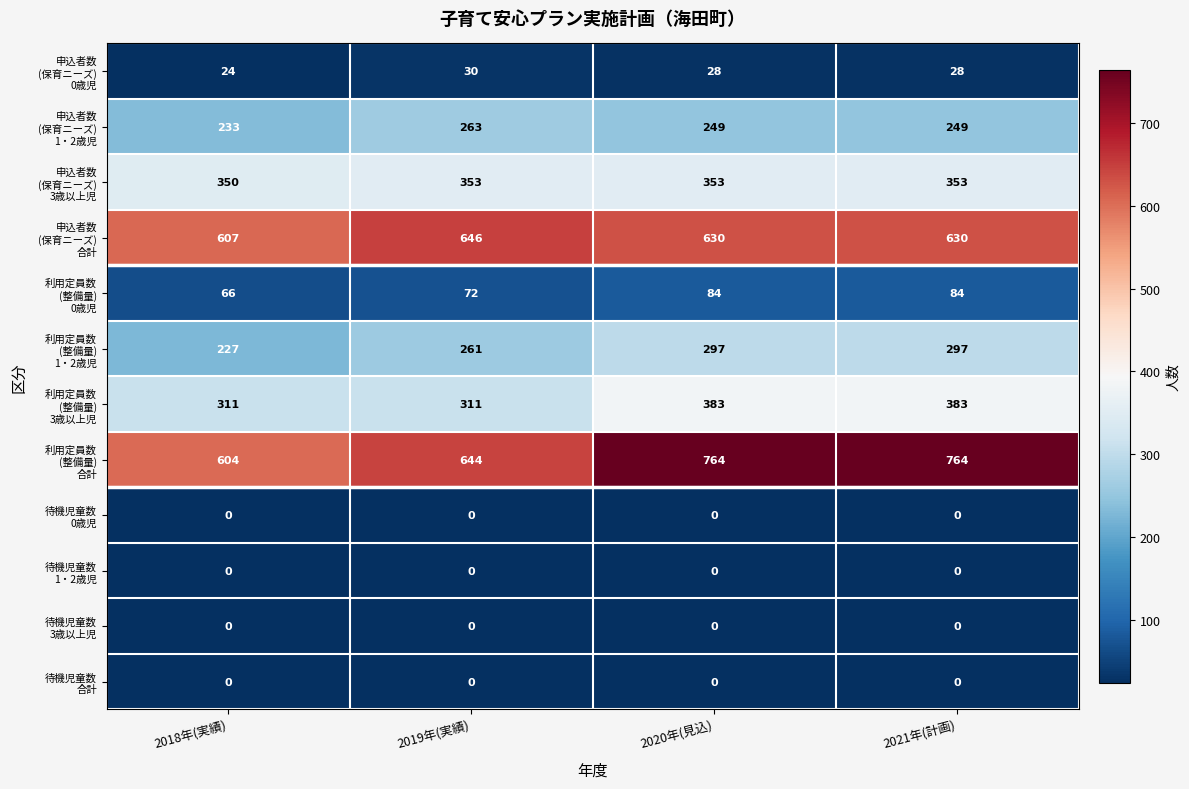

What is the spread (max minus min) of values at 2021年(計画)?

764